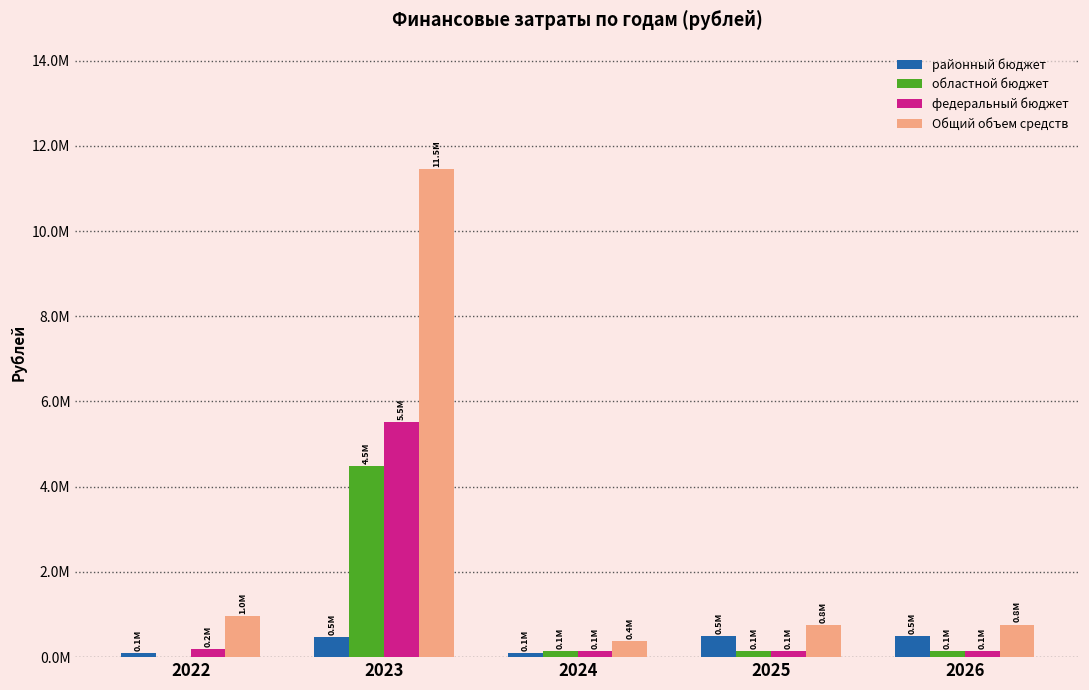

Rank the series at 2025 from lowest to highest value.

федеральный бюджет, областной бюджет, районный бюджет, Общий объем средств